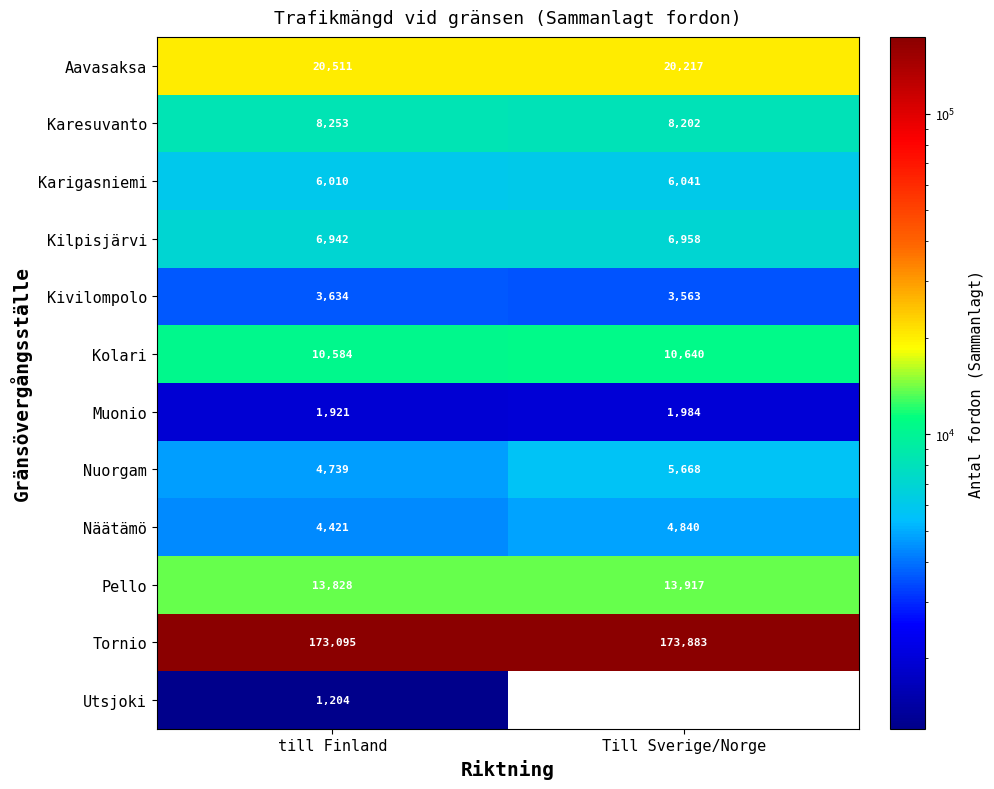

What is the spread (max minus min) of values at till Finland?

171891